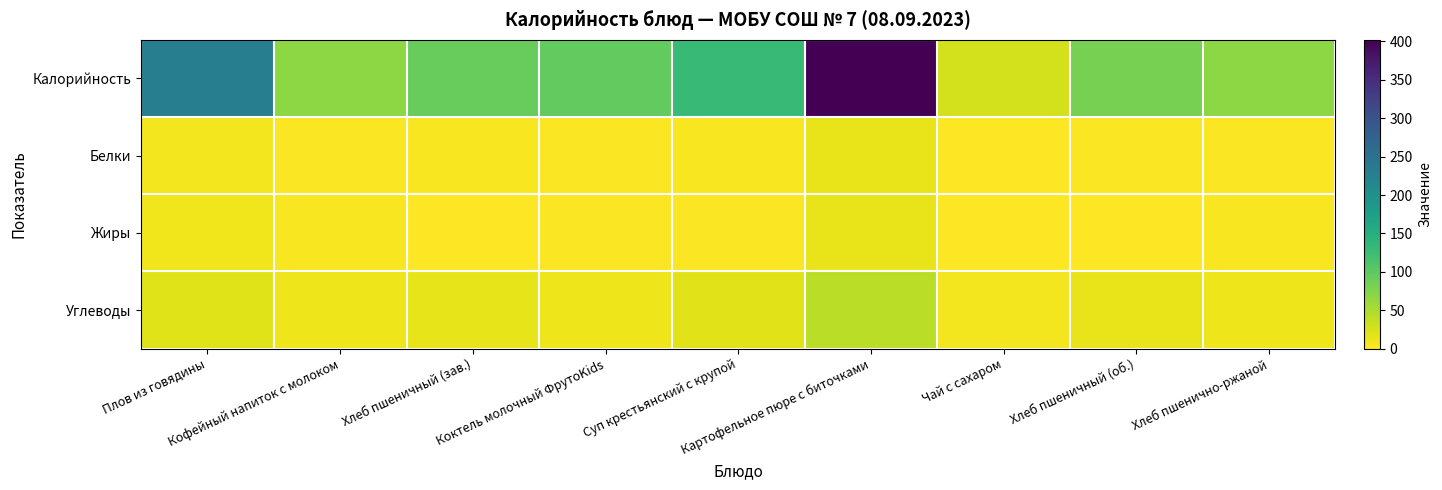

Reading left to right, transcribe all the data shown in this chart.

Калорийность: Плов из говядины=230.0	Кофейный напиток с молоком=69.0	Хлеб пшеничный (зав.)=94.0	Коктель молочный ФрутоKids=96.0	Суп крестьянский с крупой=131.0	Картофельное пюре с биточками=402.0	Чай с сахаром=27.0	Хлеб пшеничный (об.)=82.0	Хлеб пшенично-ржаной=69.0
Белки: Плов из говядины=7.5	Кофейный напиток с молоком=2.4	Хлеб пшеничный (зав.)=3.2	Коктель молочный ФрутоKids=2.2	Суп крестьянский с крупой=3.3	Картофельное пюре с биточками=13.7	Чай с сахаром=0.2	Хлеб пшеничный (об.)=2.8	Хлеб пшенично-ржаной=2.4
Жиры: Плов из говядины=8.6	Кофейный напиток с молоком=3.3	Хлеб пшеничный (зав.)=0.5	Коктель молочный ФрутоKids=2.8	Суп крестьянский с крупой=2.8	Картофельное пюре с биточками=13.9	Чай с сахаром=0.0	Хлеб пшеничный (об.)=0.4	Хлеб пшенично-ржаной=4.2
Углеводы: Плов из говядины=20.3	Кофейный напиток с молоком=10.2	Хлеб пшеничный (зав.)=15.4	Коктель молочный ФрутоKids=10.0	Суп крестьянский с крупой=18.7	Картофельное пюре с биточками=41.1	Чай с сахаром=6.5	Хлеб пшеничный (об.)=13.4	Хлеб пшенично-ржаной=10.6